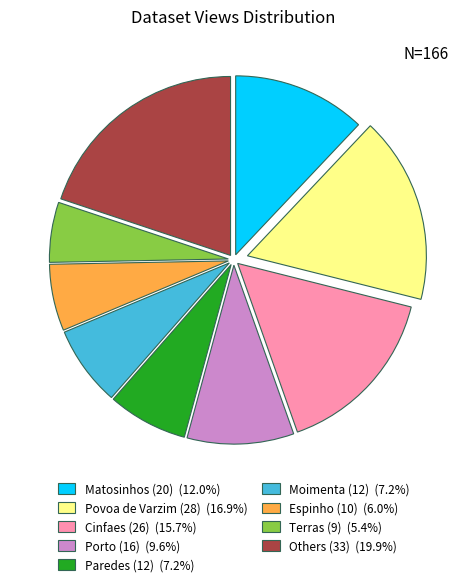

Is there a majority slice in this chart?

No